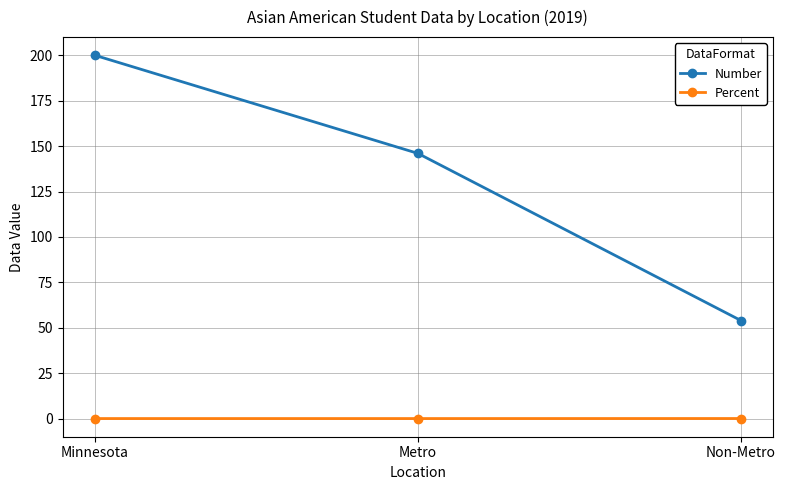

What is the label of the 3rd point from the right?

Minnesota